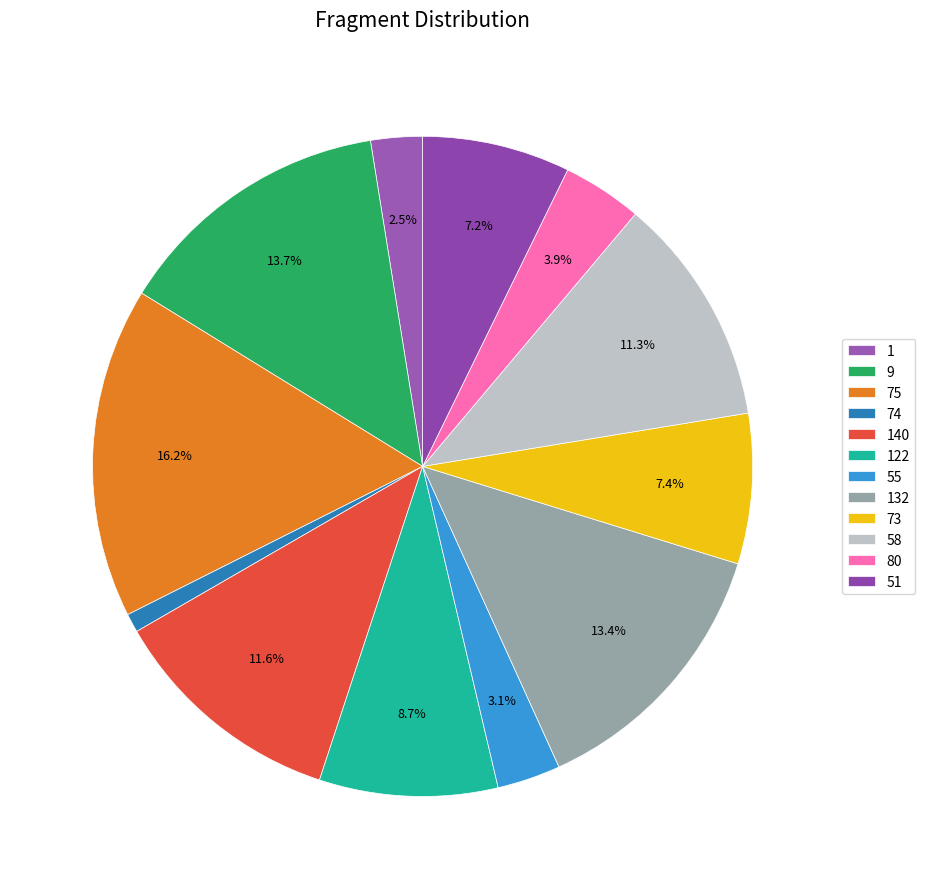

Does any single category account for the majority?

No